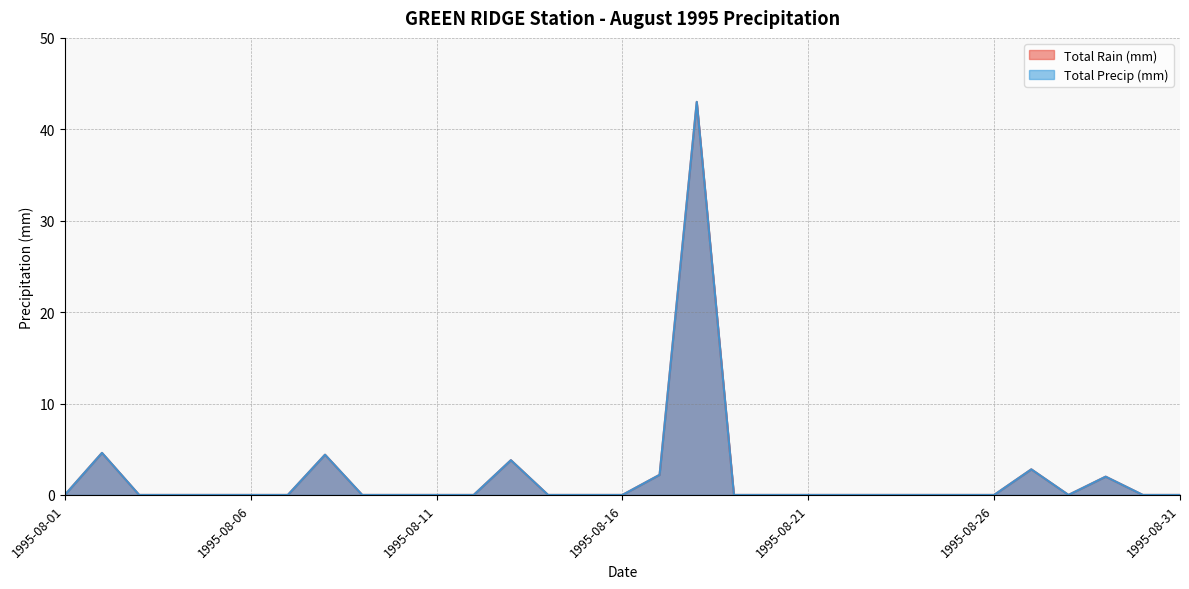

True or false: Total Precip (mm) and Total Rain (mm) cross at least once.

False